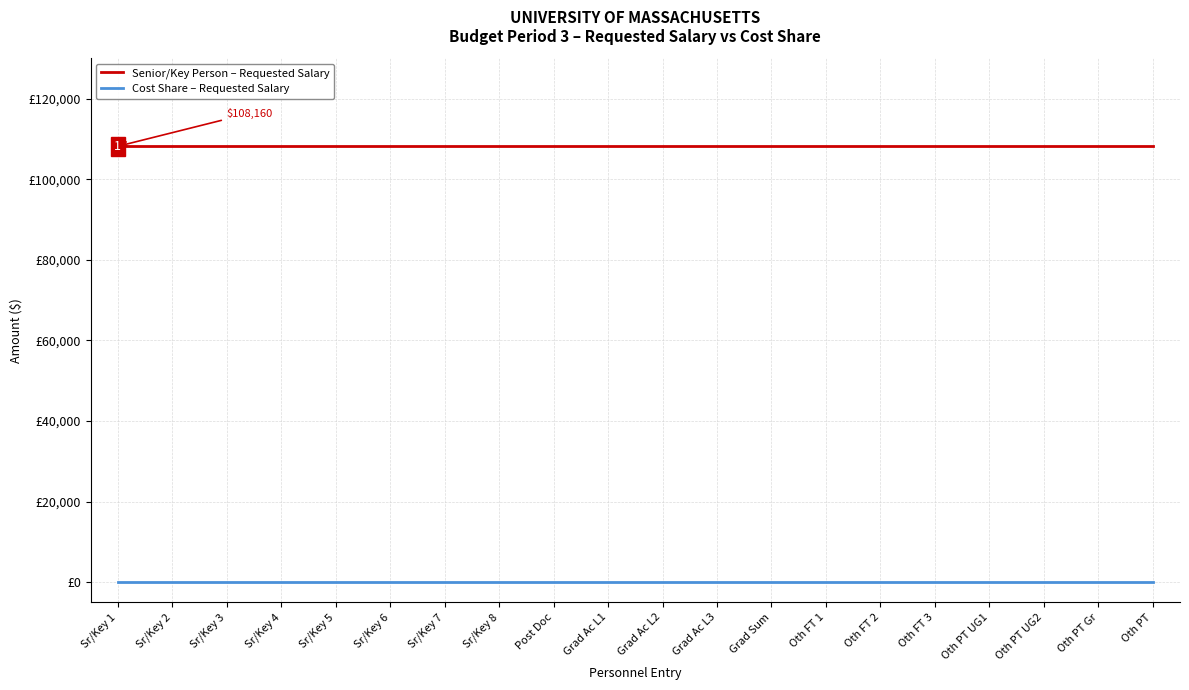

Reading left to right, what are all the values shown in this chart?

Senior/Key Person – Requested Salary: Sr/Key 1=108160	Sr/Key 2=108160	Sr/Key 3=108160	Sr/Key 4=108160	Sr/Key 5=108160	Sr/Key 6=108160	Sr/Key 7=108160	Sr/Key 8=108160	Post Doc=108160	Grad Ac L1=108160	Grad Ac L2=108160	Grad Ac L3=108160	Grad Sum=108160	Oth FT 1=108160	Oth FT 2=108160	Oth FT 3=108160	Oth PT UG1=108160	Oth PT UG2=108160	Oth PT Gr=108160	Oth PT=108160
Cost Share – Requested Salary: Sr/Key 1=0	Sr/Key 2=0	Sr/Key 3=0	Sr/Key 4=0	Sr/Key 5=0	Sr/Key 6=0	Sr/Key 7=0	Sr/Key 8=0	Post Doc=0	Grad Ac L1=0	Grad Ac L2=0	Grad Ac L3=0	Grad Sum=0	Oth FT 1=0	Oth FT 2=0	Oth FT 3=0	Oth PT UG1=0	Oth PT UG2=0	Oth PT Gr=0	Oth PT=0